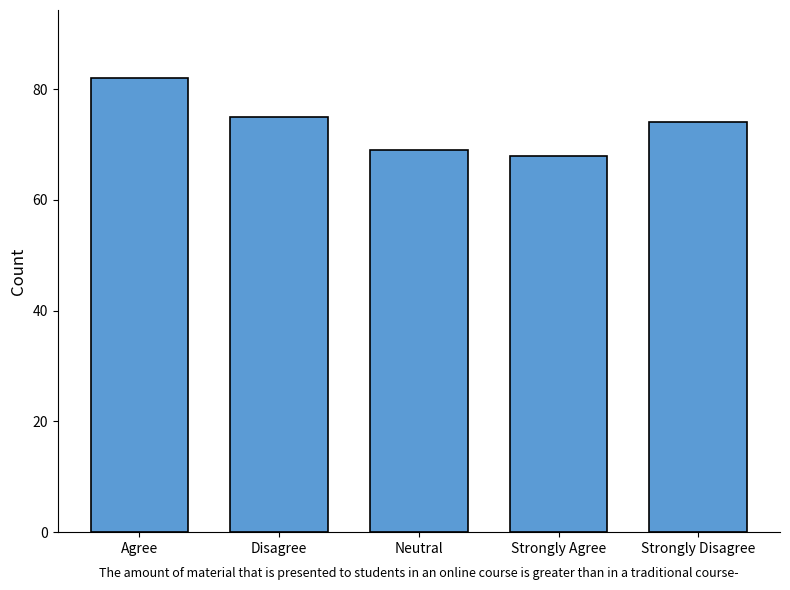

Reading left to right, what are all the values shown in this chart?

82	75	69	68	74